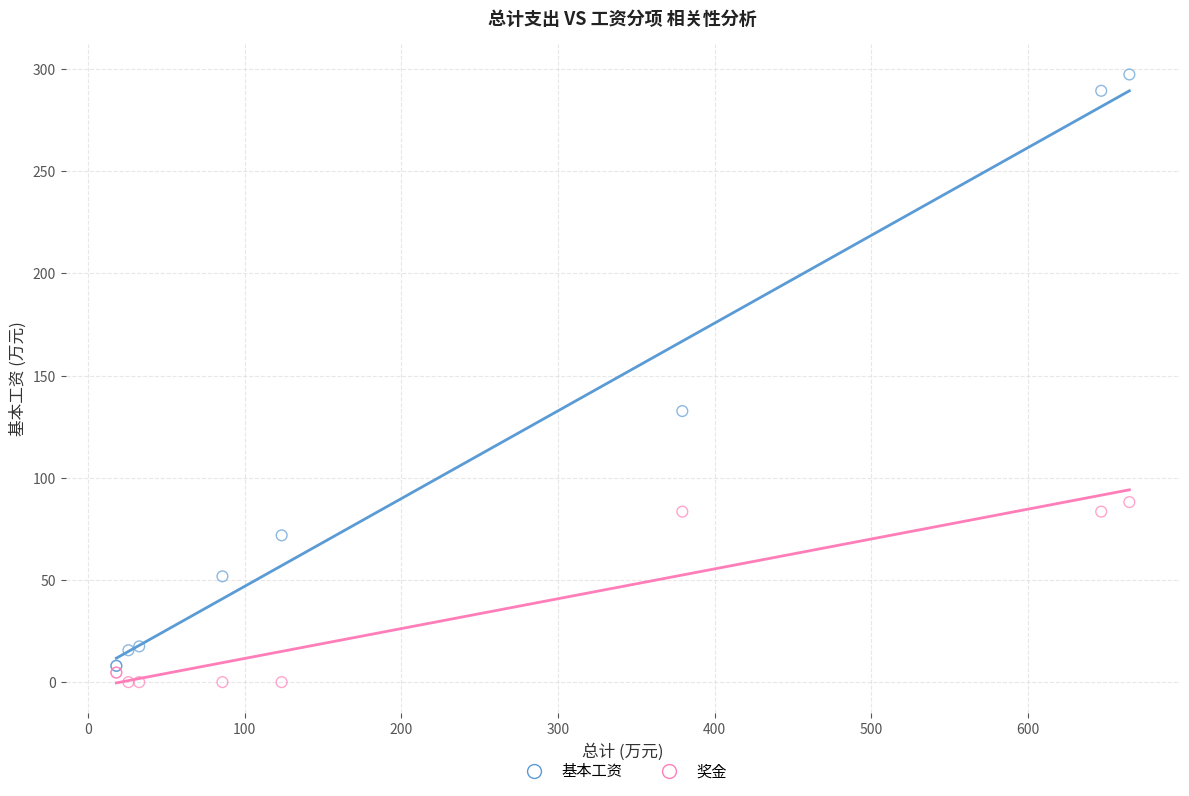

Across all series, what Y value is closest to 148?

132.7